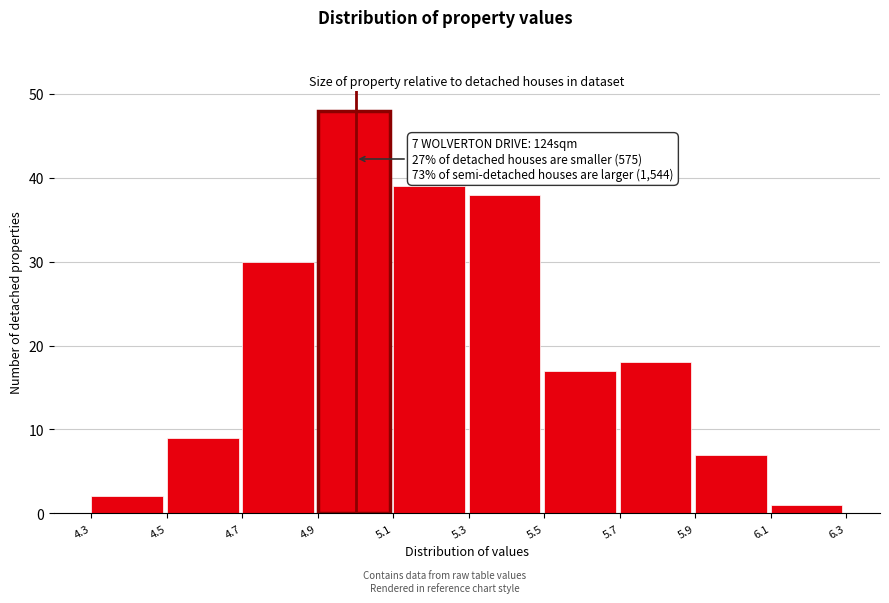

Which range on the x-axis has the tallest bar?

4.9 to 5.1